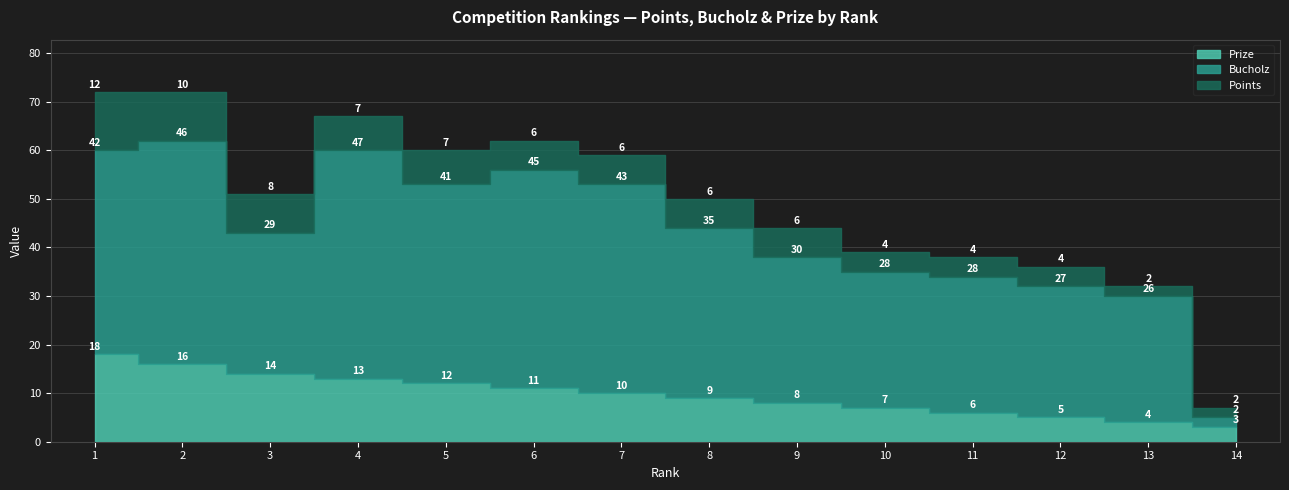

Reading left to right, transcribe all the data shown in this chart.

Prize: 1=18	2=16	3=14	4=13	5=12	6=11	7=10	8=9	9=8	10=7	11=6	12=5	13=4	14=3
Bucholz: 1=42	2=46	3=29	4=47	5=41	6=45	7=43	8=35	9=30	10=28	11=28	12=27	13=26	14=2
Points: 1=12	2=10	3=8	4=7	5=7	6=6	7=6	8=6	9=6	10=4	11=4	12=4	13=2	14=2